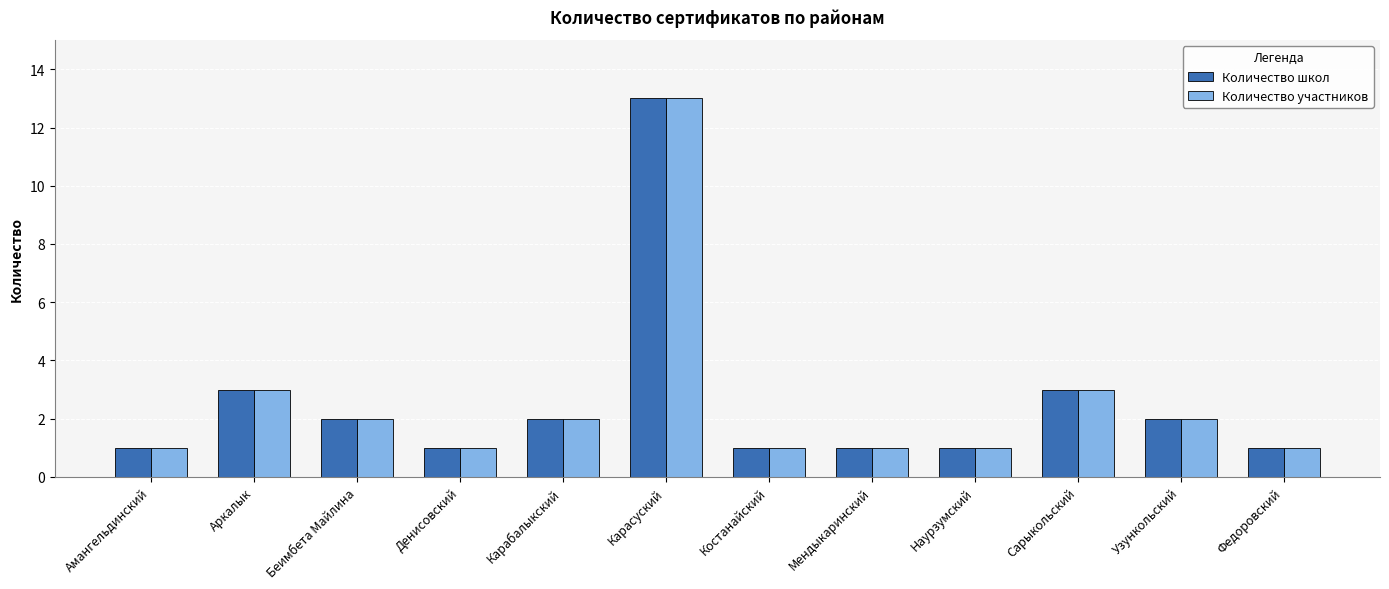

What are all the series names shown in the legend?

Количество школ, Количество участников